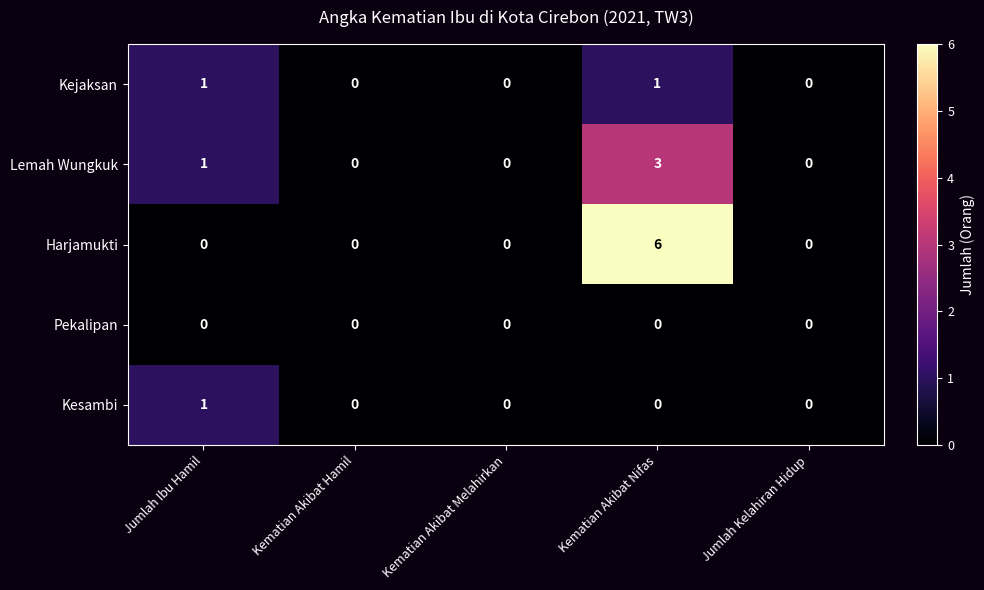

The Kesambi series shows -1 at Kematian Akibat Hamil. True or false?

False